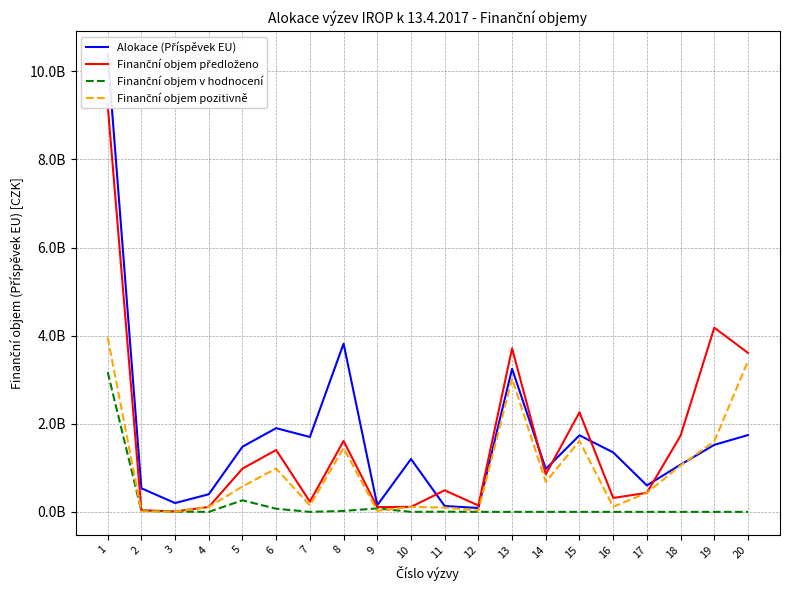

Which series changed the most between 5 and 18?

Finanční objem předloženo